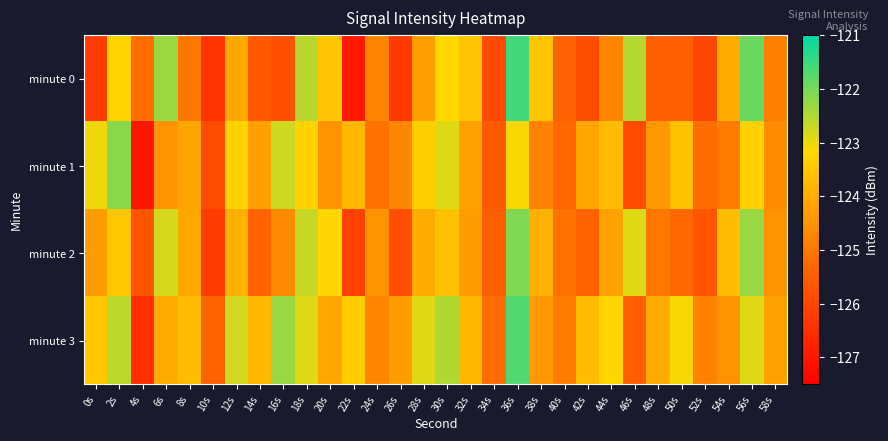

Reading left to right, what are all the values shown in this chart?

minute 0: 0s=-126.2	2s=-123.2	4s=-125.2	6s=-122.3	8s=-125.0	10s=-126.4	12s=-124.1	14s=-125.6	16s=-125.8	18s=-122.6	20s=-123.5	22s=-126.9	24s=-124.8	26s=-126.3	28s=-124.2	30s=-123.2	32s=-123.5	34s=-125.9	36s=-121.6	38s=-123.6	40s=-125.5	42s=-125.9	44s=-124.7	46s=-122.5	48s=-125.5	50s=-125.5	52s=-126.0	54s=-124.0	56s=-121.9	58s=-124.8
minute 1: 0s=-123.0	2s=-122.2	4s=-127.0	6s=-124.5	8s=-124.1	10s=-125.9	12s=-123.3	14s=-124.2	16s=-122.7	18s=-123.3	20s=-124.5	22s=-123.8	24s=-125.1	26s=-124.7	28s=-123.4	30s=-122.9	32s=-124.2	34s=-125.6	36s=-123.1	38s=-124.8	40s=-125.3	42s=-124.1	44s=-123.7	46s=-125.9	48s=-124.4	50s=-123.6	52s=-125.2	54s=-124.9	56s=-123.3	58s=-124.6
minute 2: 0s=-124.3	2s=-123.5	4s=-125.7	6s=-122.8	8s=-124.1	10s=-126.2	12s=-123.9	14s=-125.4	16s=-124.6	18s=-122.7	20s=-123.2	22s=-126.1	24s=-124.5	26s=-125.8	28s=-124.0	30s=-123.6	32s=-124.3	34s=-125.5	36s=-122.1	38s=-123.9	40s=-125.1	42s=-125.4	44s=-124.2	46s=-122.9	48s=-125.0	50s=-125.3	52s=-125.7	54s=-123.7	56s=-122.3	58s=-124.5
minute 3: 0s=-123.5	2s=-122.6	4s=-126.5	6s=-124.0	8s=-123.7	10s=-125.4	12s=-122.8	14s=-123.8	16s=-122.3	18s=-122.9	20s=-124.1	22s=-123.4	24s=-124.7	26s=-124.3	28s=-122.9	30s=-122.5	32s=-123.8	34s=-125.2	36s=-121.7	38s=-124.4	40s=-124.9	42s=-123.7	44s=-123.2	46s=-125.5	48s=-124.0	50s=-123.1	52s=-124.8	54s=-124.5	56s=-122.9	58s=-124.2